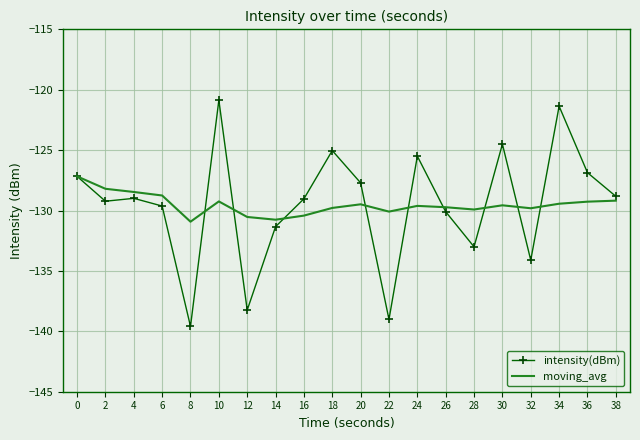

Which series has the widest spread of values?

intensity(dBm)